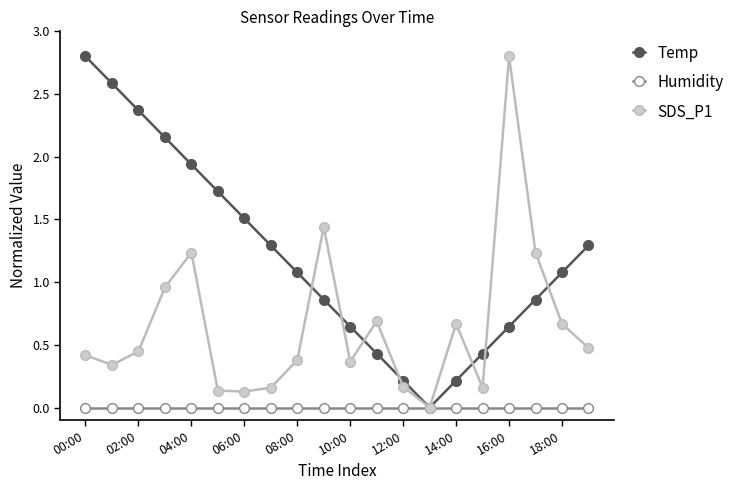

What is the maximum value for Temp?

2.8